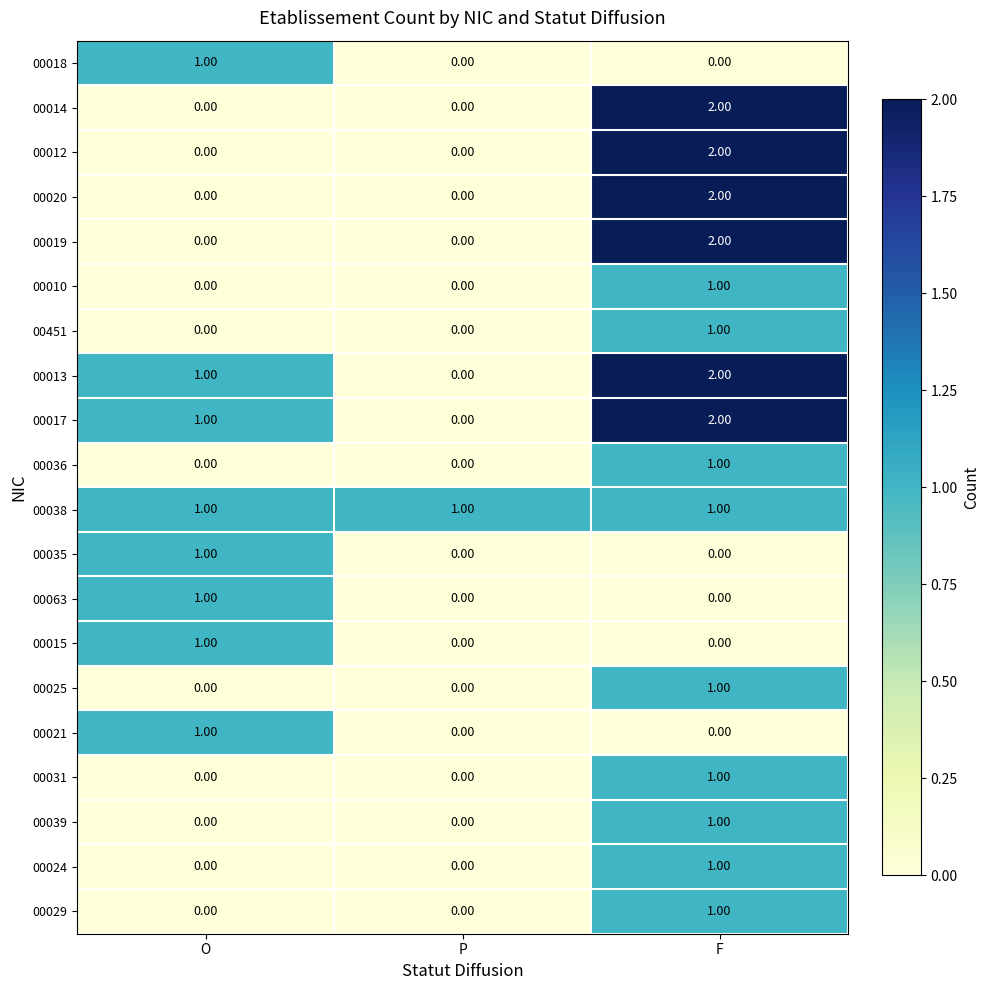

What is the spread (max minus min) of values at F?

2